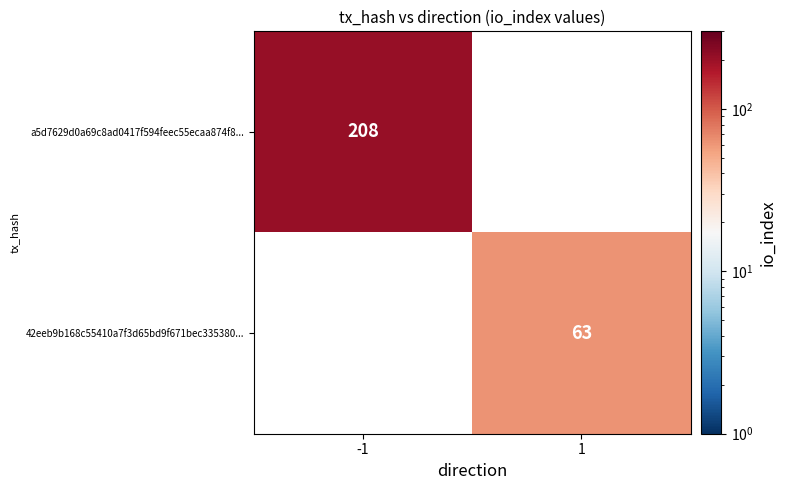

True or false: a5d7629d0a69c8ad0417f594feec55ecaa874f8... has a value of 208 at -1.

True